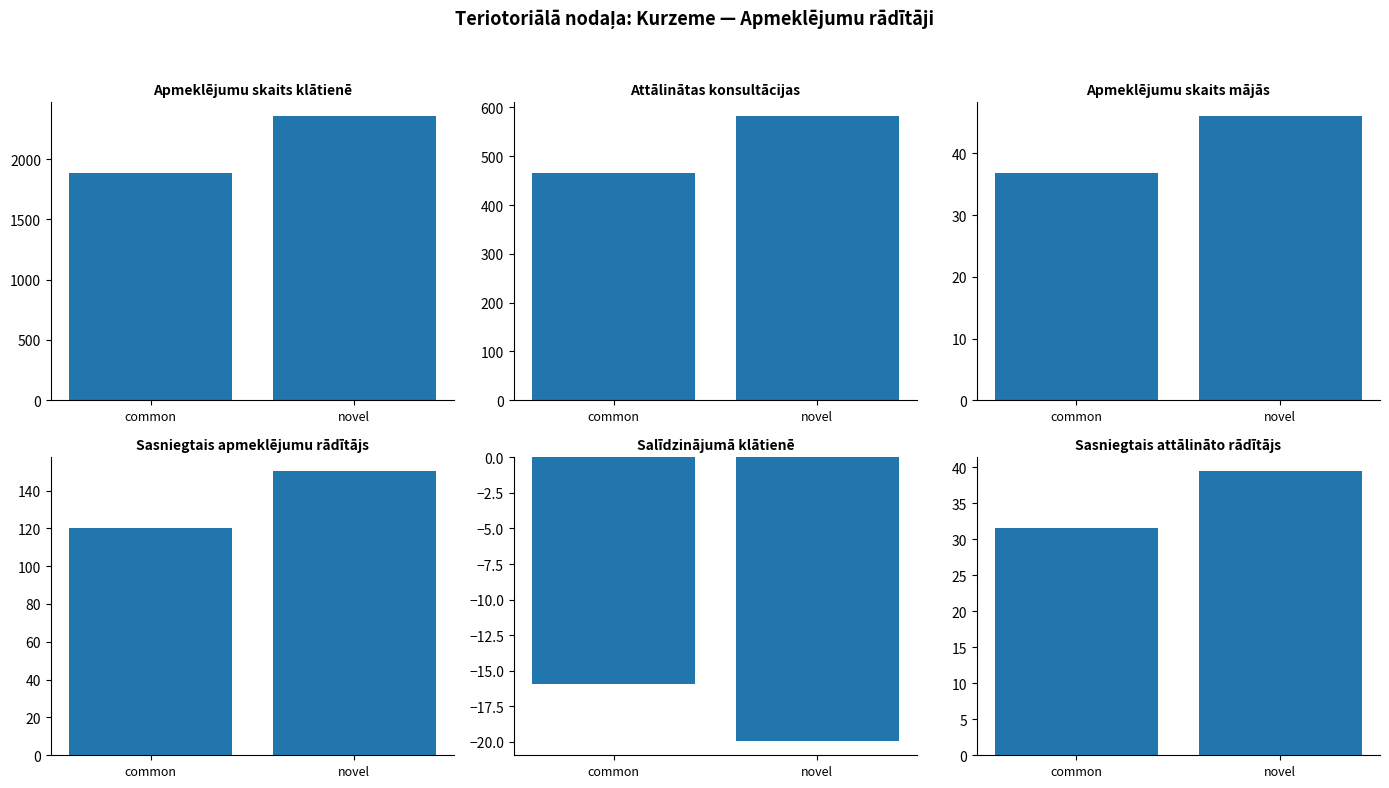

What are all the series names shown in the legend?

Apmeklējumu skaits klātienē, Attālinātas konsultācijas, Apmeklējumu skaits mājās, Sasniegtais apmeklējumu rādītājs, Salīdzinājumā klātienē, Sasniegtais attālināto rādītājs